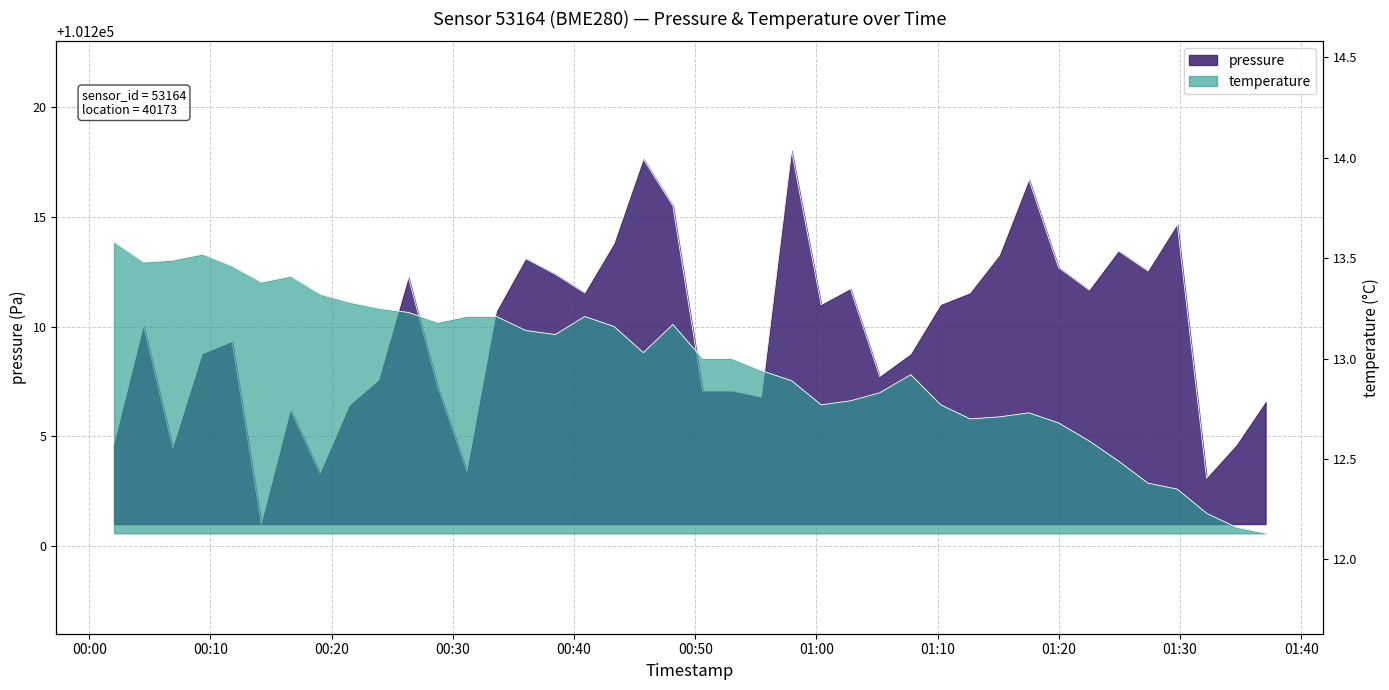

How many data points in temperature are less than 13?

18